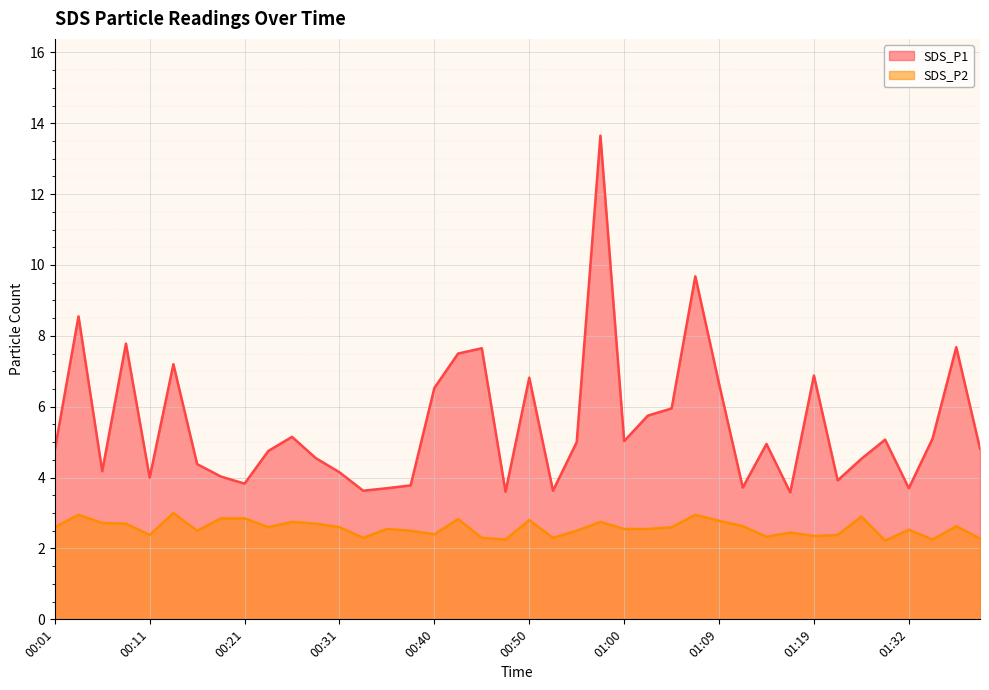

What is the difference between the highest and lowest values at 01:09?

3.9